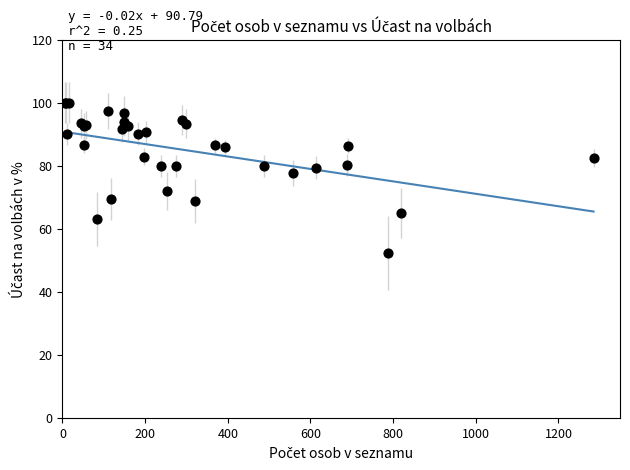

What Y value in the scatter plot is closest to 76?

77.8